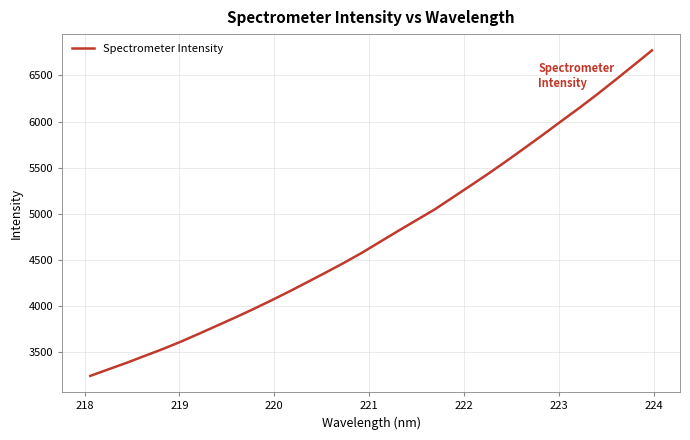

What is the minimum value shown in the chart?

3237.2